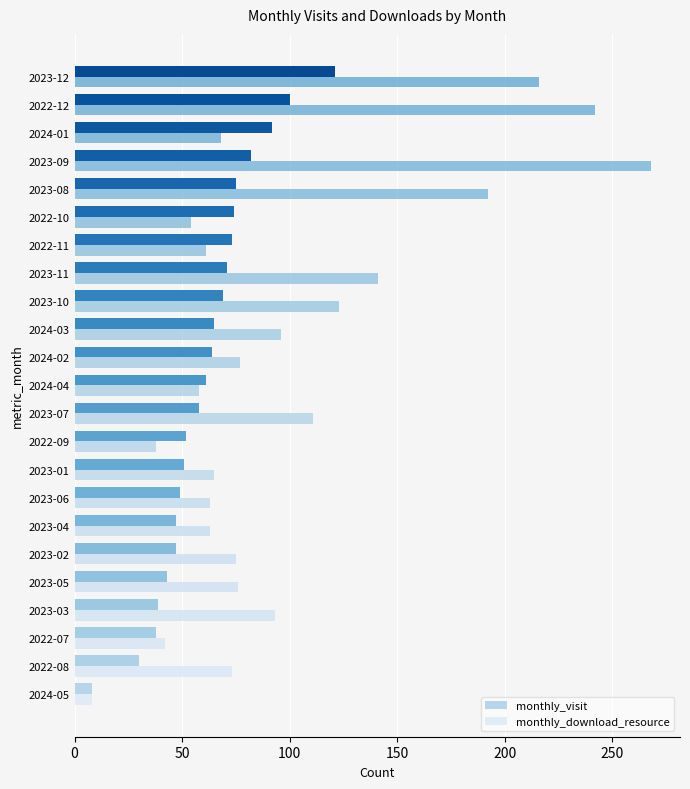

What is the difference between the monthly_download_resource values at 2022-10 and 2022-07?

12